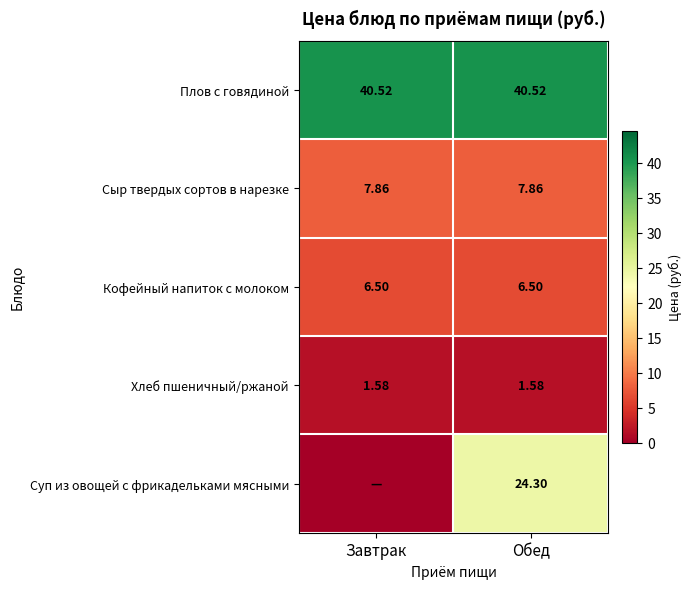

At how many categories does at least one series exceed 37?

2